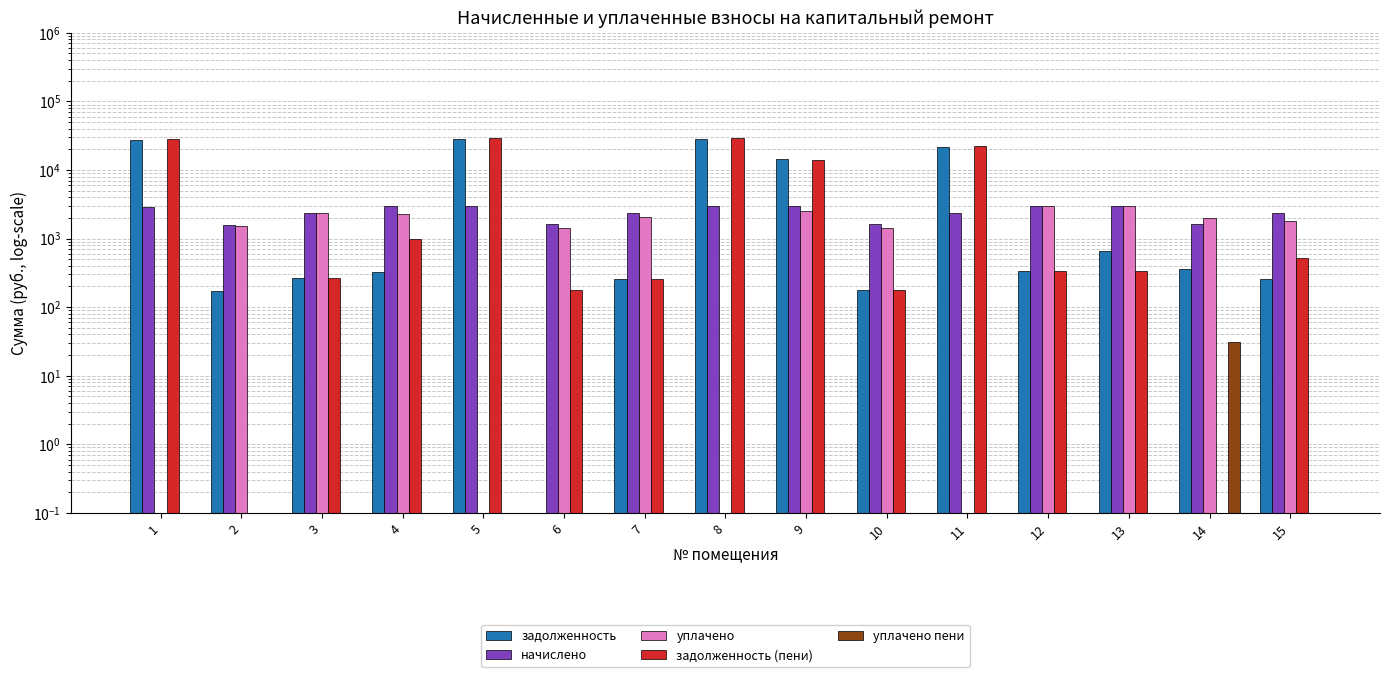

How many bars are there in total?

75